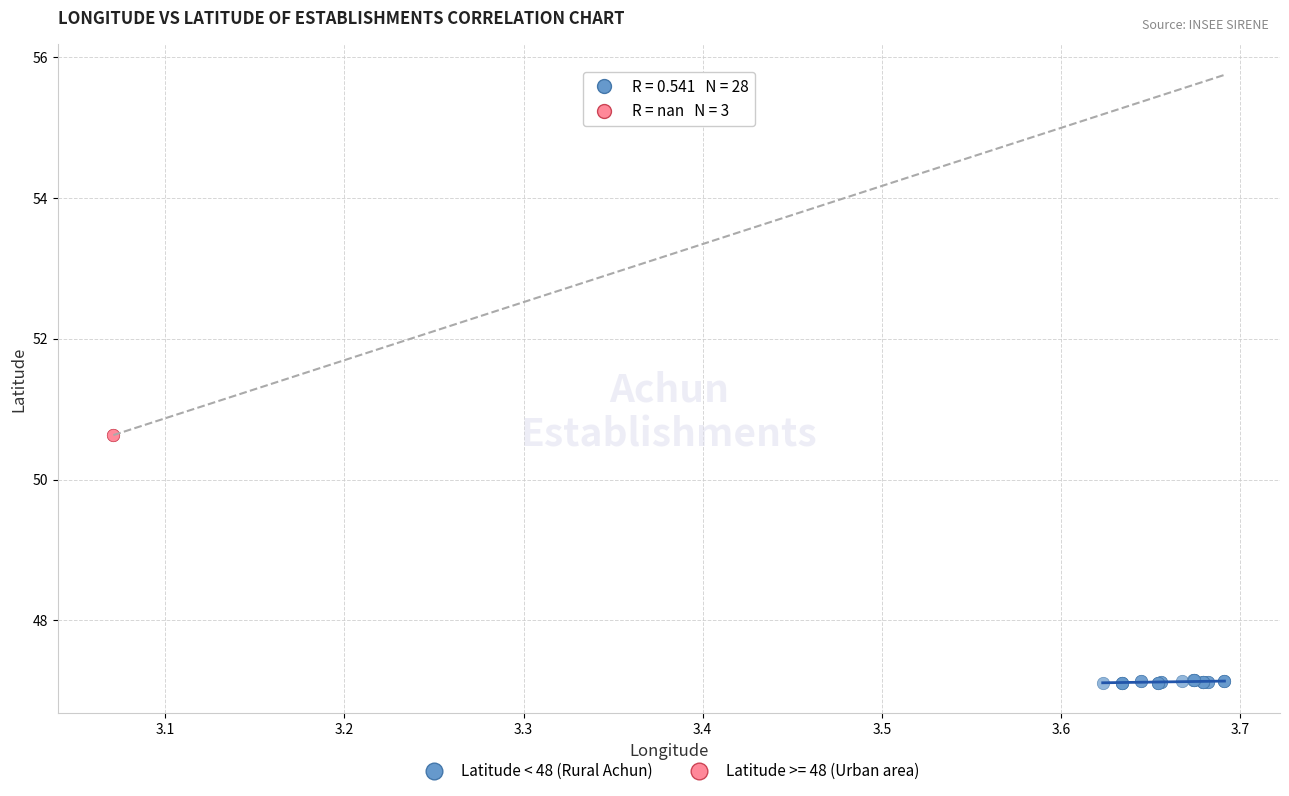

Which series contains the highest Y value?

Latitude >= 48 (Urban area)